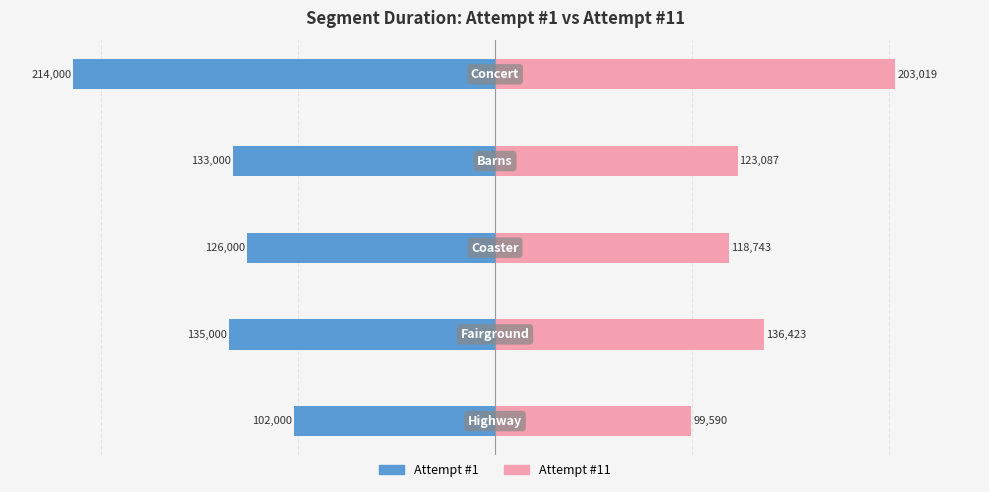

What are all the series names shown in the legend?

Attempt #1, Attempt #11